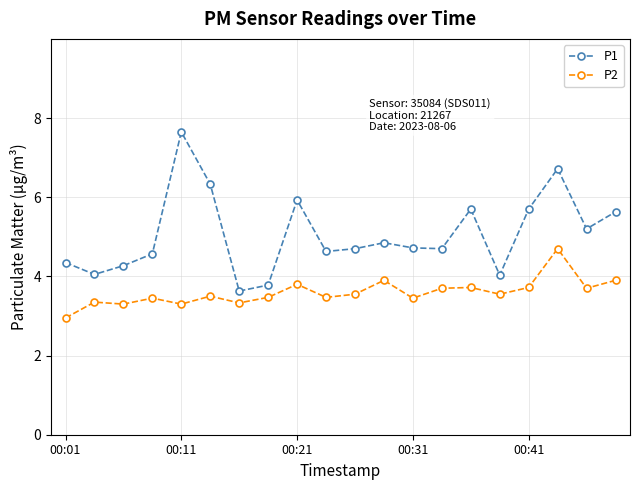

What is the value of the P2 point at the 18th from the left?

4.7